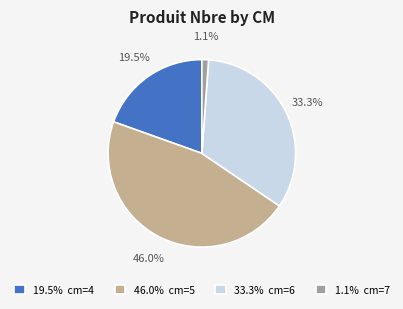

Is the sum of 19.5% cm=4 and 46.0% cm=5 greater than half?

Yes